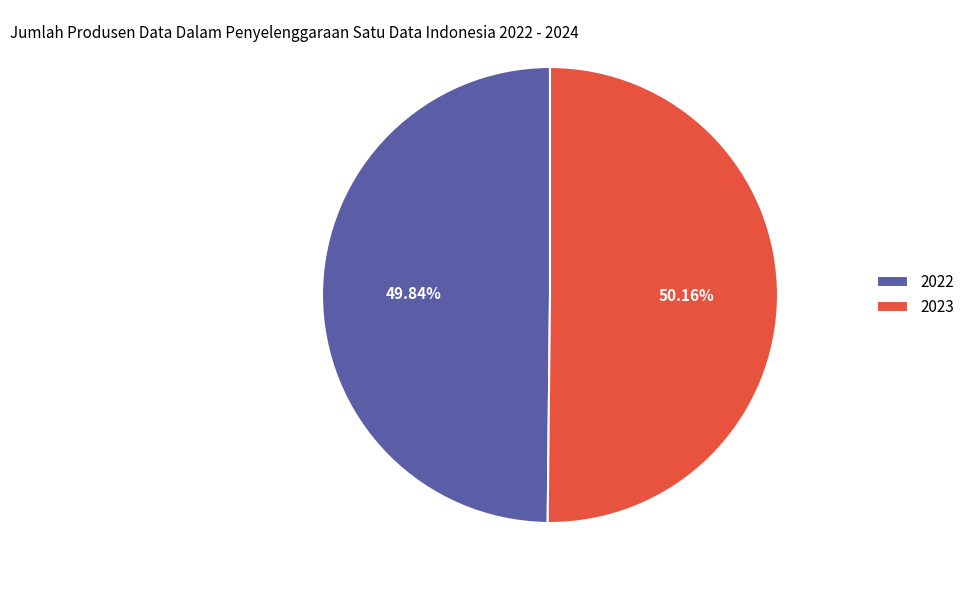

To the nearest percent, what portion does 2022 represent?

50%